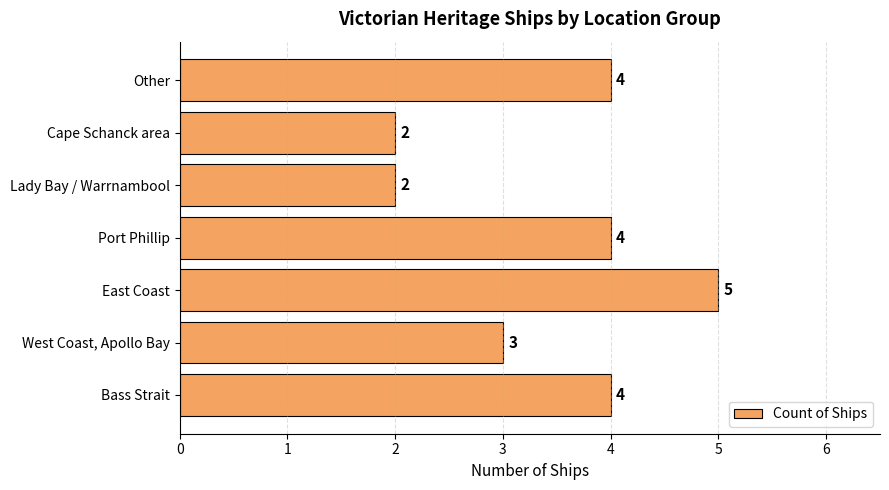

What is the average value?

3